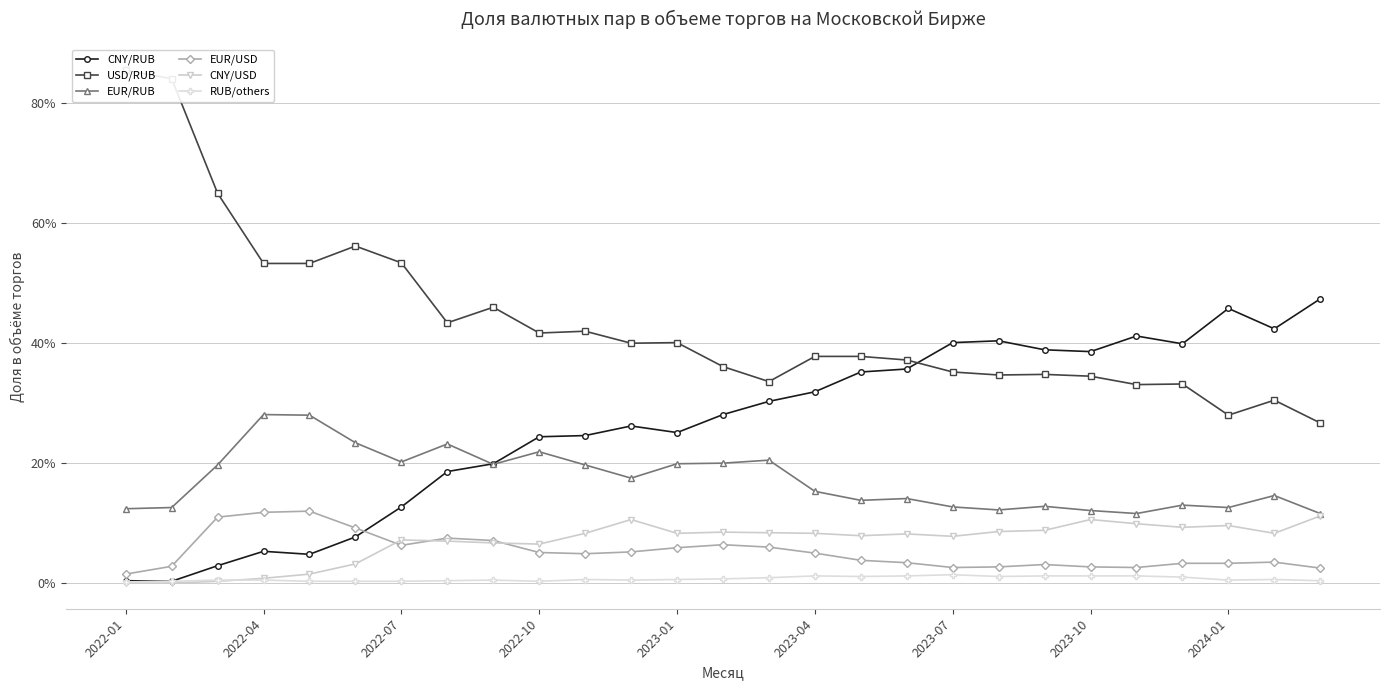

At 2022-04, list the series in order from largest to smallest.

USD/RUB, EUR/RUB, EUR/USD, CNY/RUB, RUB/others, CNY/USD